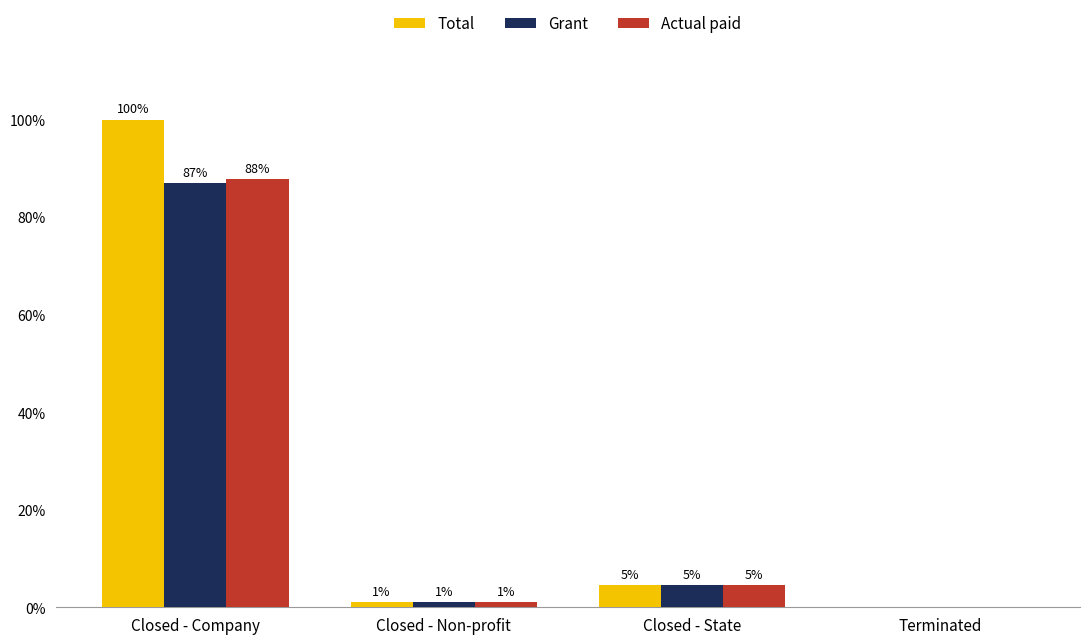

What is the sum of the Grant values at Terminated and Closed - Non-profit?

1.0